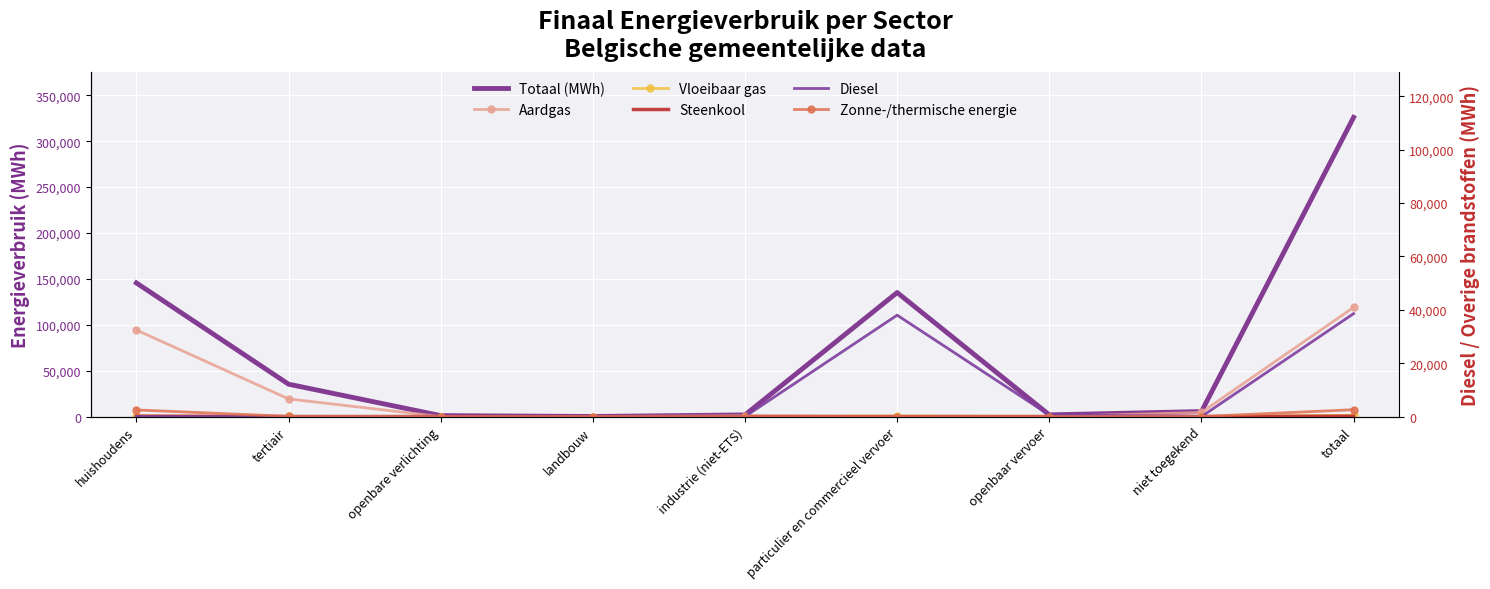

True or false: Zonne-/thermische energie has a value of 0.0 at landbouw.

True